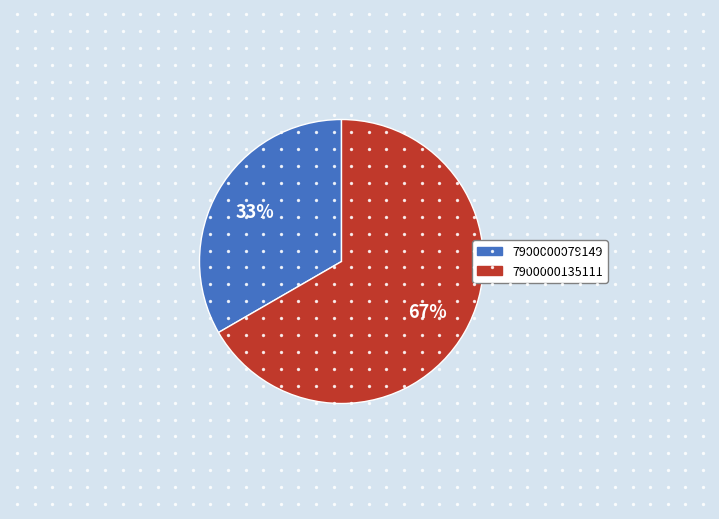

How many slices are in this pie chart?

2